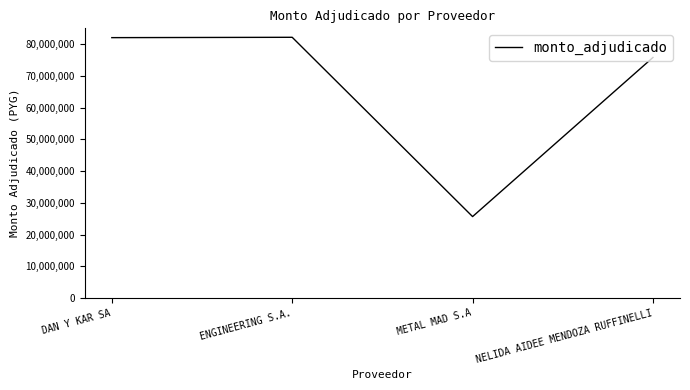

What is the change in value from DAN Y KAR SA to METAL MAD S.A?

-56428500